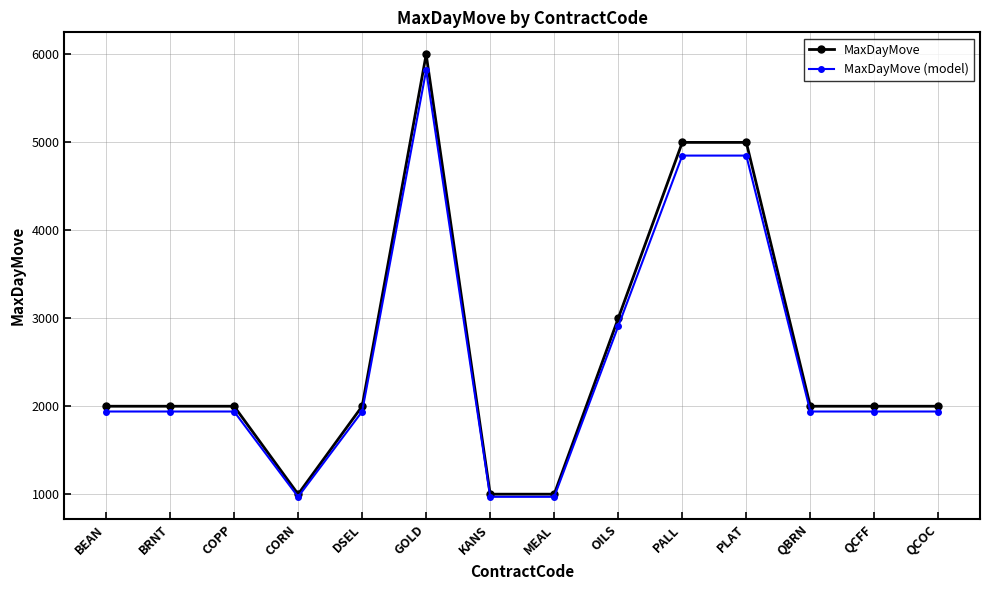

Which label corresponds to the largest value in the chart?

GOLD